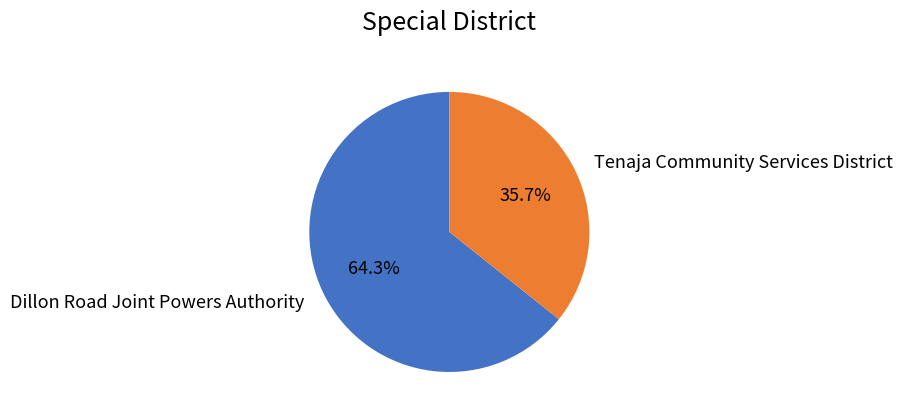

Combined, do Dillon Road Joint Powers Authority and Tenaja Community Services District account for over 50%?

Yes